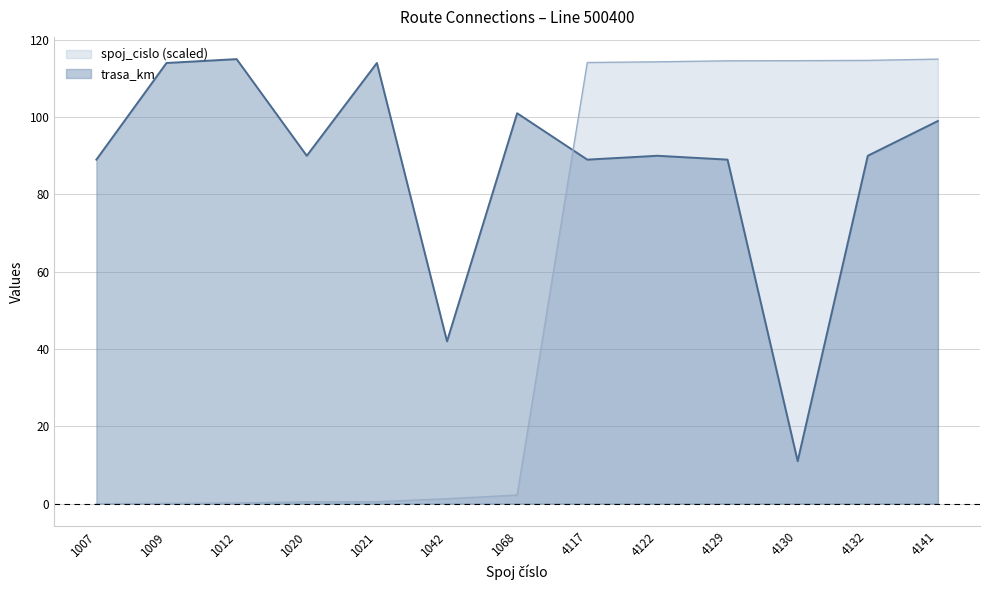

How many data points does each series have?

13